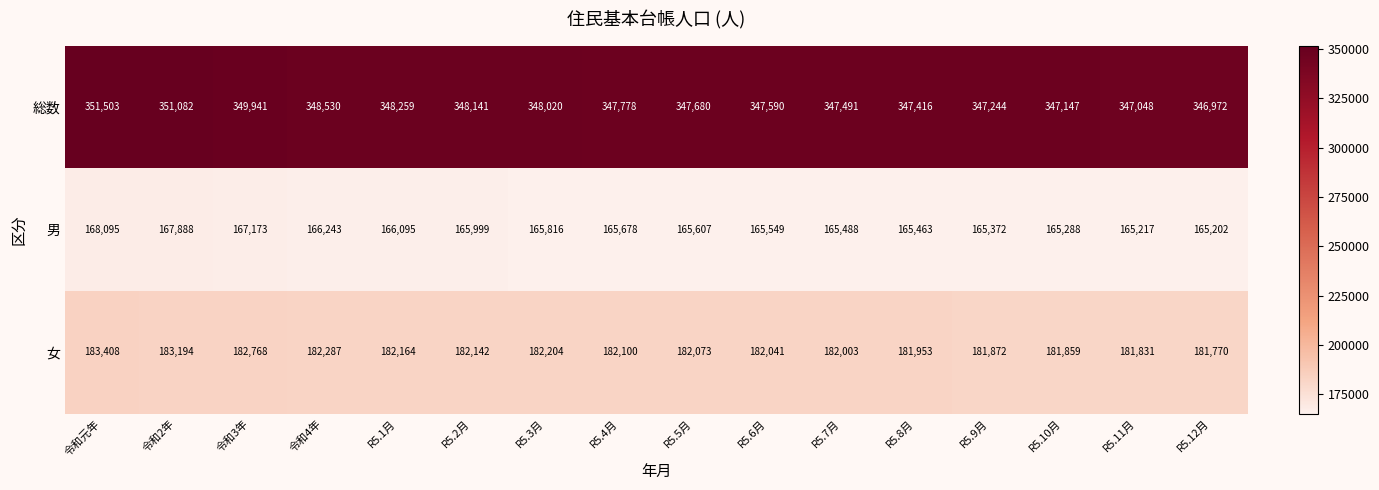

At which category does the chart reach its minimum across all series?

R5.12月